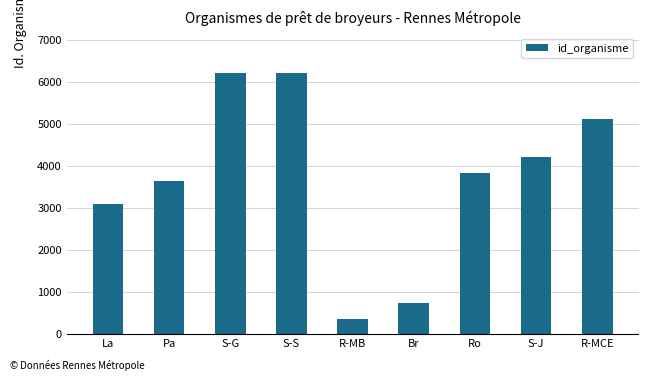

The chart shows a value of 8174 at R-MCE. True or false?

False